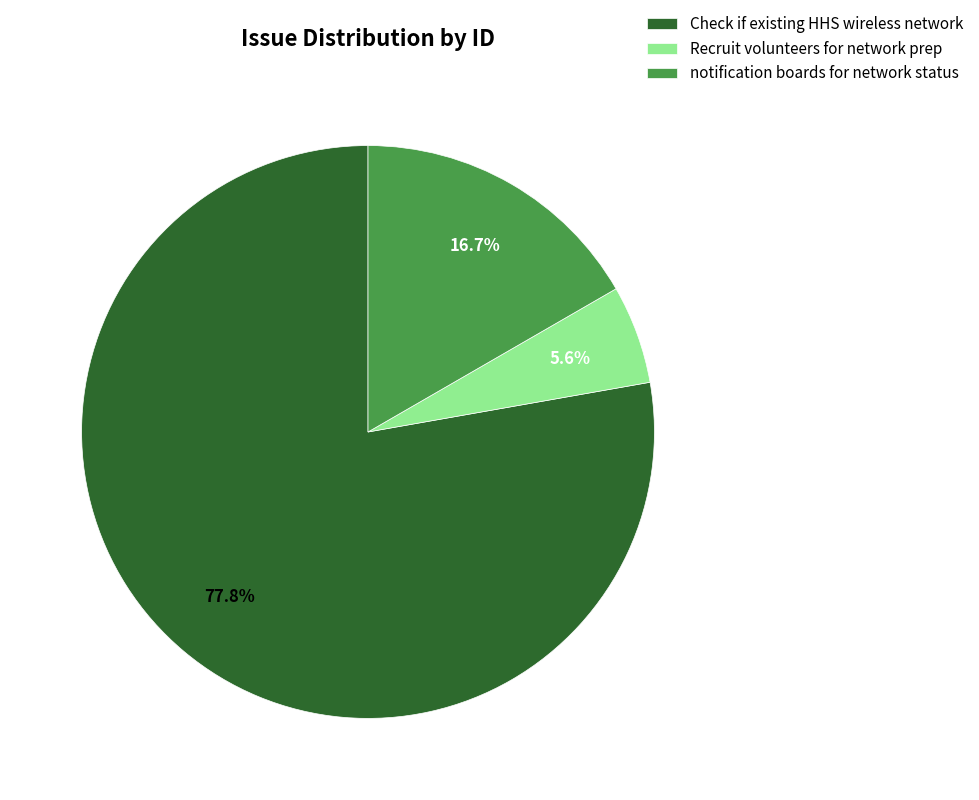

Rank the categories by value from lowest to highest.

Recruit volunteers for network prep, notification boards for network status, Check if existing HHS wireless network